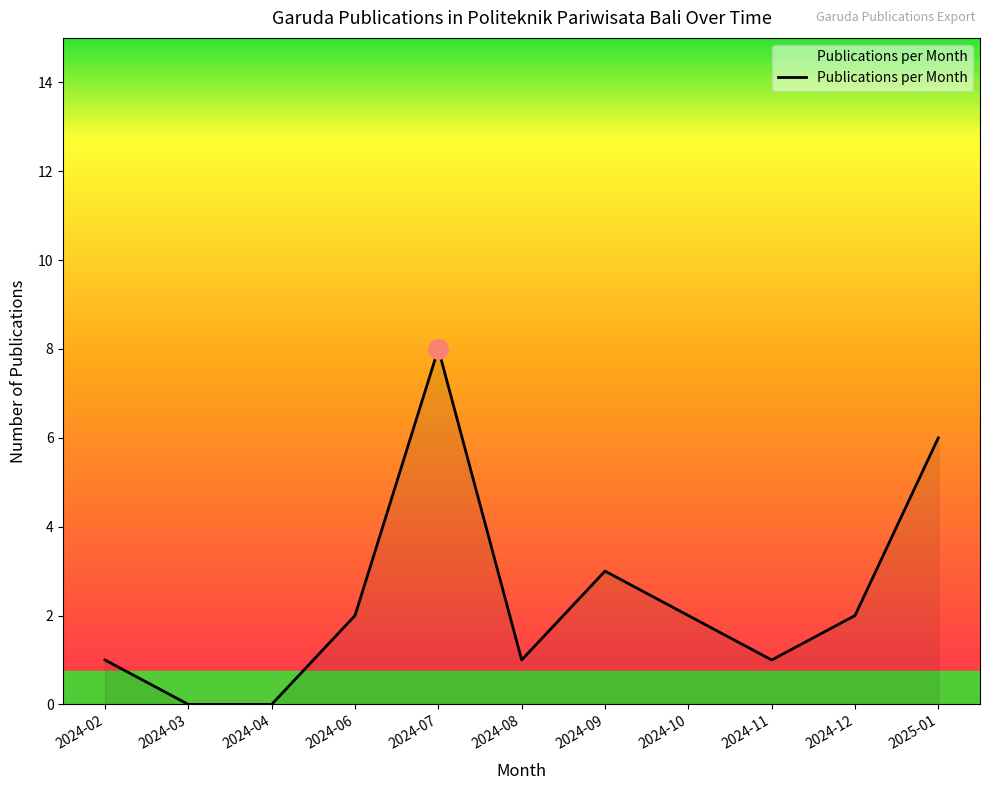

What is the difference between the values at 2024-08 and 2025-01?

5